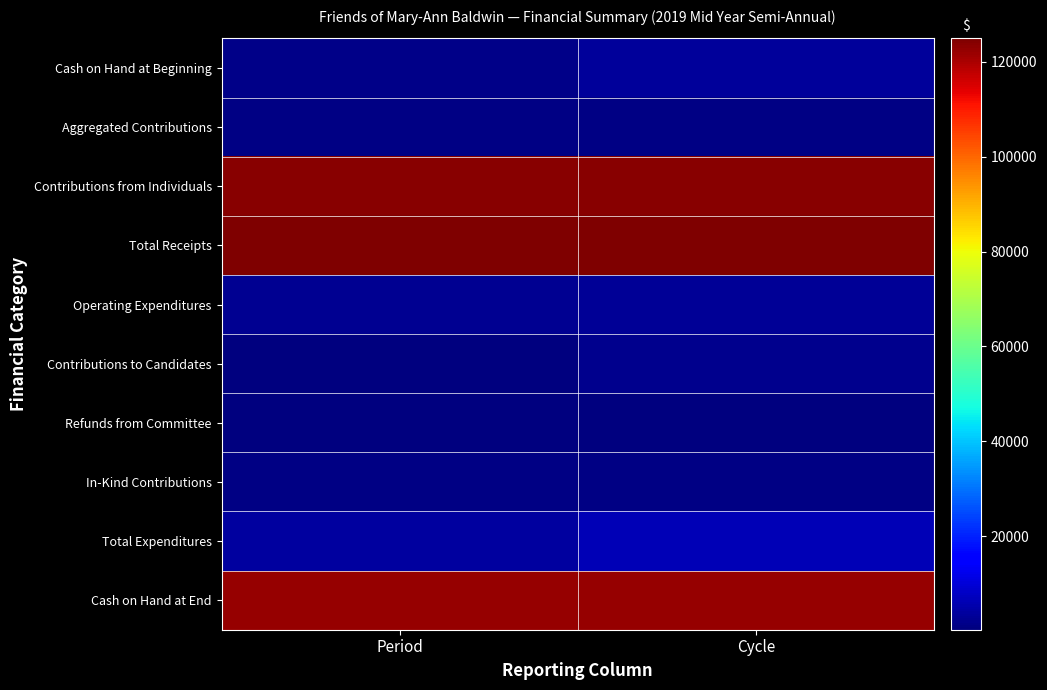

Reading right to left, list all the values displayed in this chart.

Cash on Hand at Beginning: Cycle=3615.2	Period=1366.2
Aggregated Contributions: Cycle=1097.0	Period=1097.0
Contributions from Individuals: Cycle=123807.8	Period=123807.8
Total Receipts: Cycle=124904.8	Period=124904.8
Operating Expenditures: Cycle=2802.3	Period=2303.3
Contributions to Candidates: Cycle=2050.0	Period=300.0
Refunds from Committee: Cycle=654.0	Period=654.0
In-Kind Contributions: Cycle=799.8	Period=799.8
Total Expenditures: Cycle=6306.1	Period=4057.1
Cash on Hand at End: Cycle=122213.9	Period=122213.9